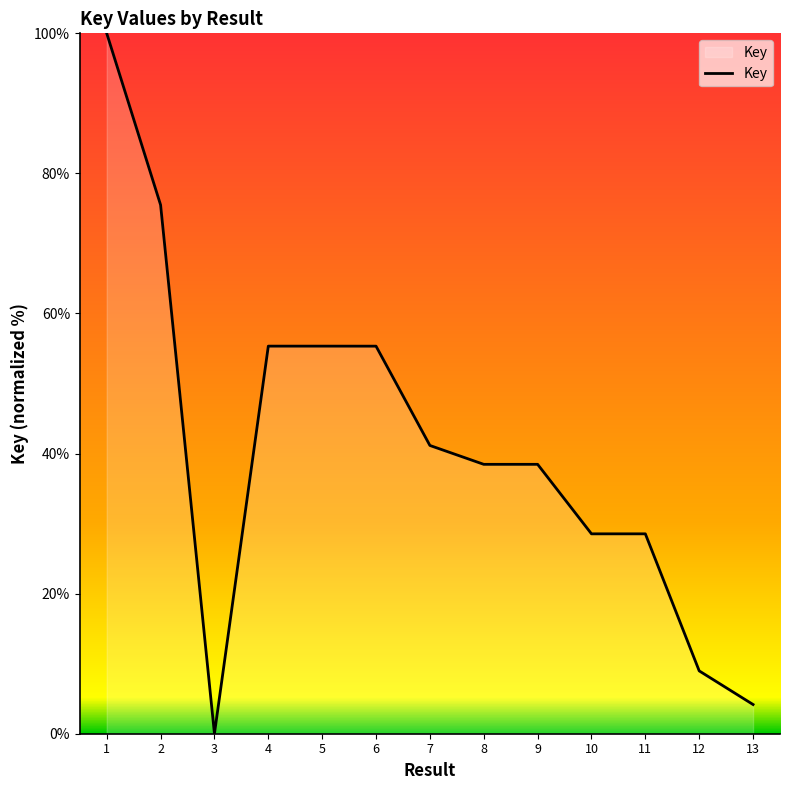

Approximately how many times larger is the value at 8 compared to 12?

4.3